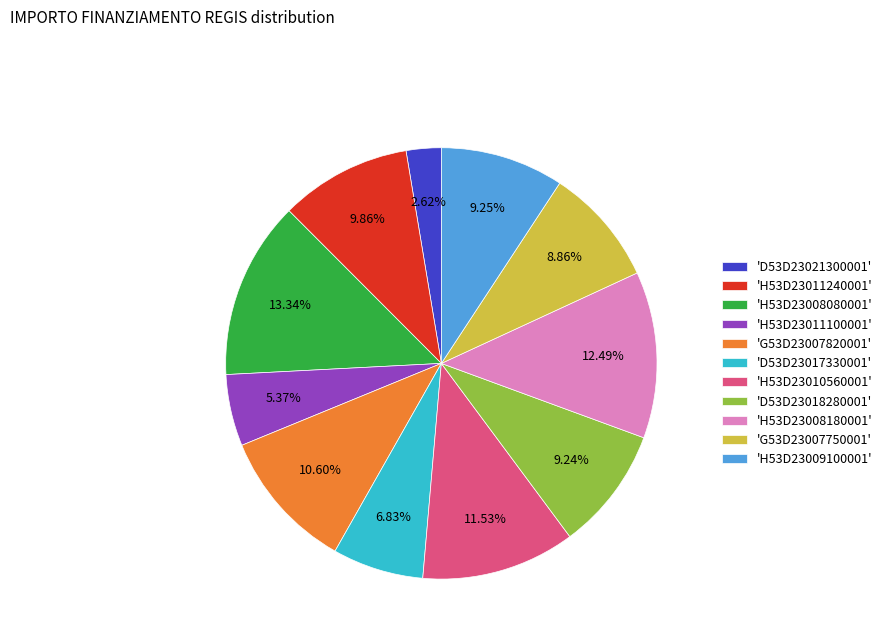

Is there any slice that represents more than half of the pie?

No